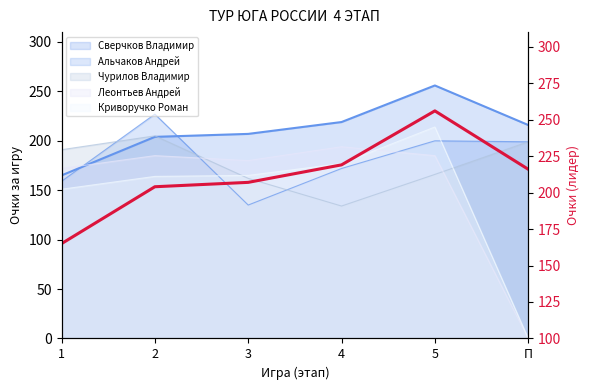

How many data points are less than 216?

3